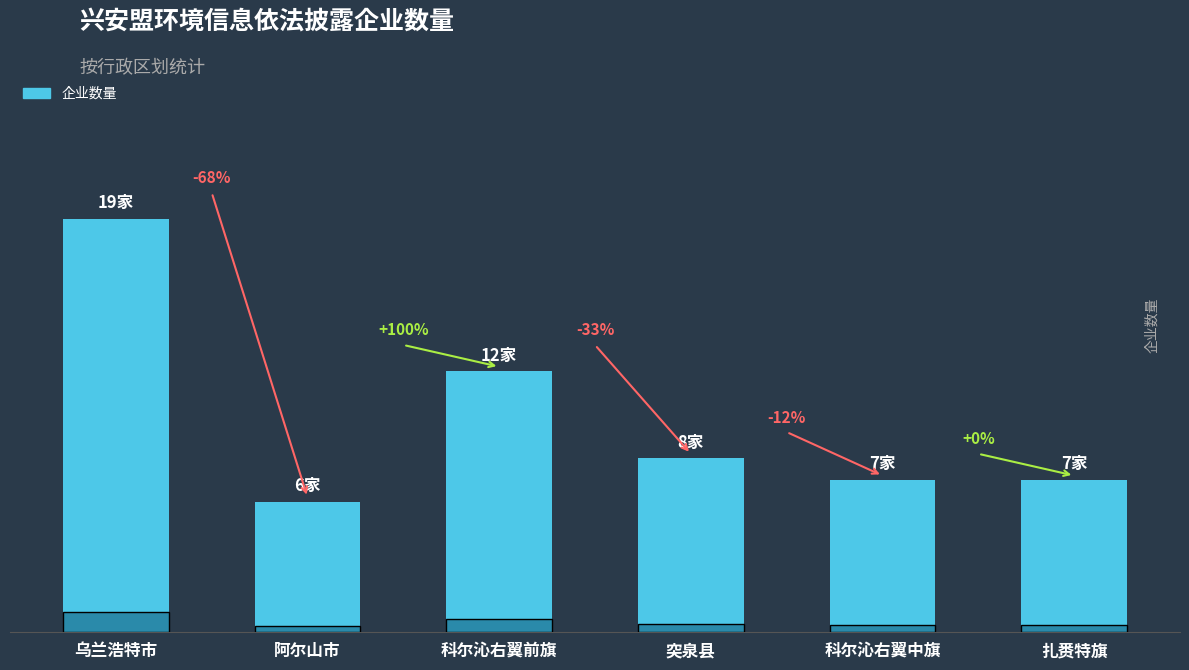

The value at 科尔沁右翼中旗 is 11. True or false?

False